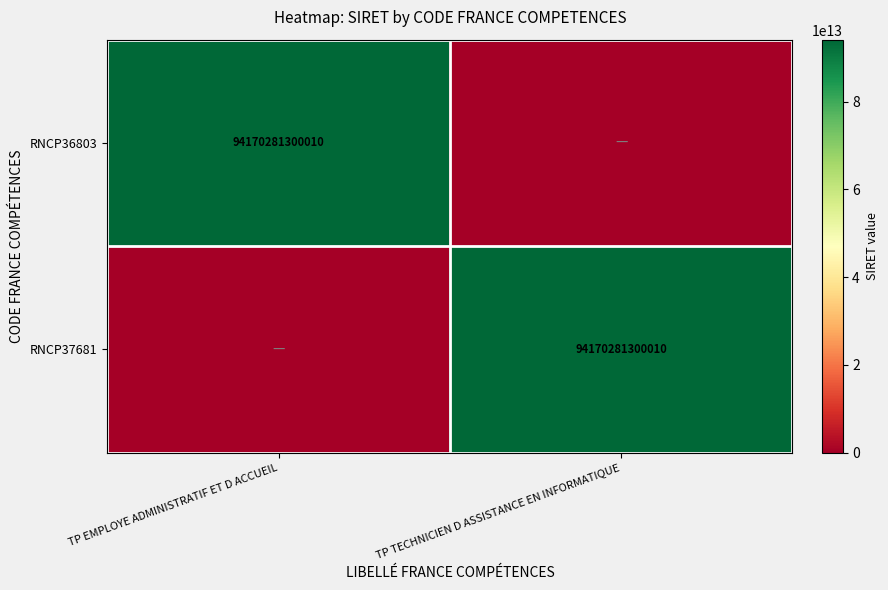

True or false: RNCP37681 has a value of 94170281300010 at TP TECHNICIEN D ASSISTANCE EN INFORMATIQUE.

True